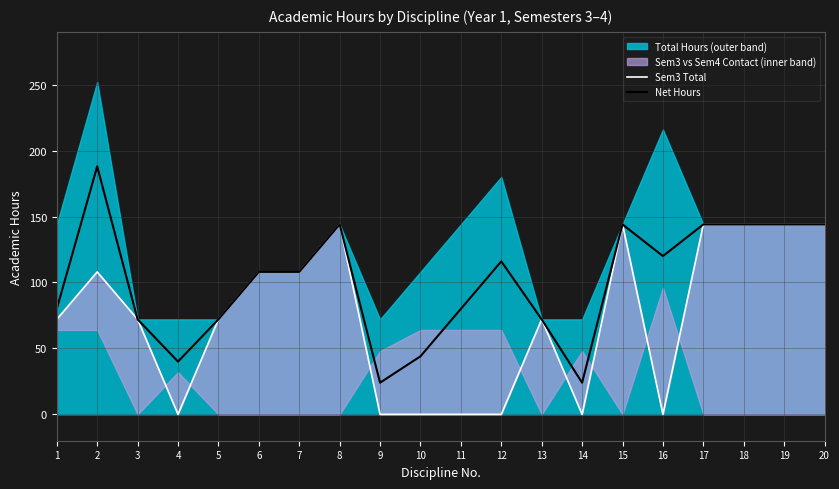

Where does the Sem3 Total series first go above 72?

2